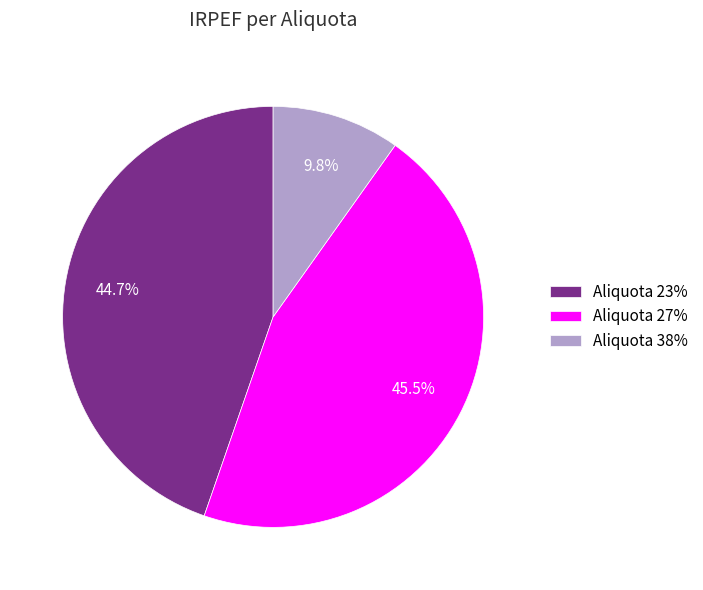

Which slice is the largest?

Aliquota 27%